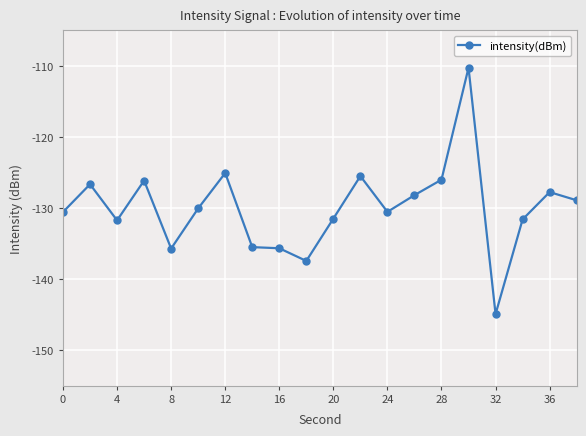

What is the average value?

-130.0